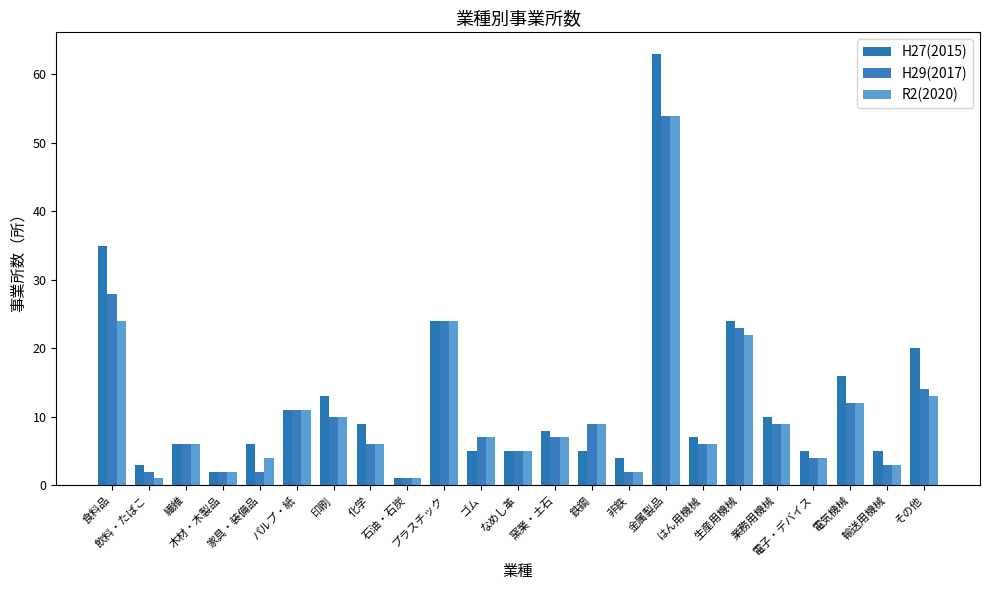

How many bars are there in each group?

3